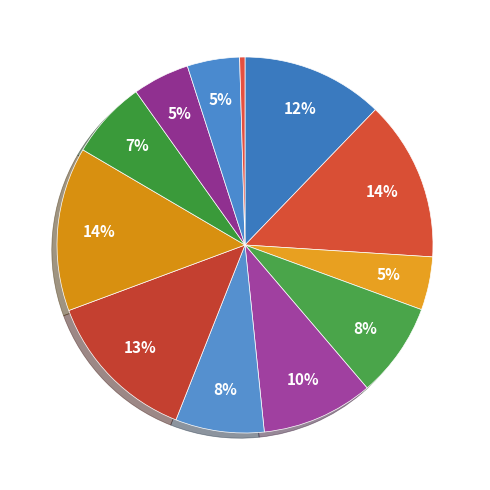

How many slices are in this pie chart?

12